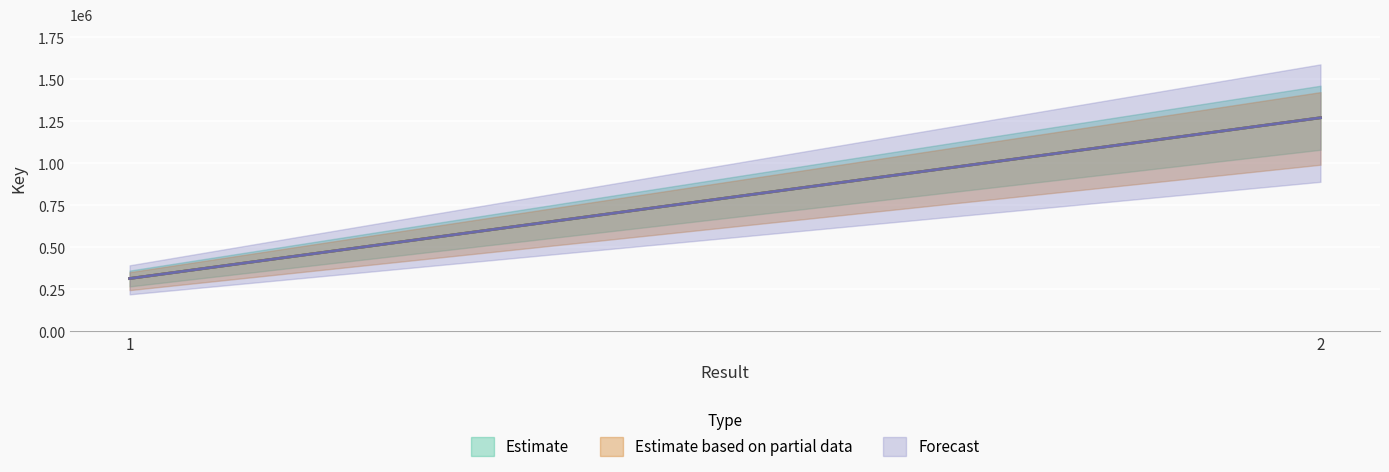

Which label corresponds to the smallest value in the chart?

1